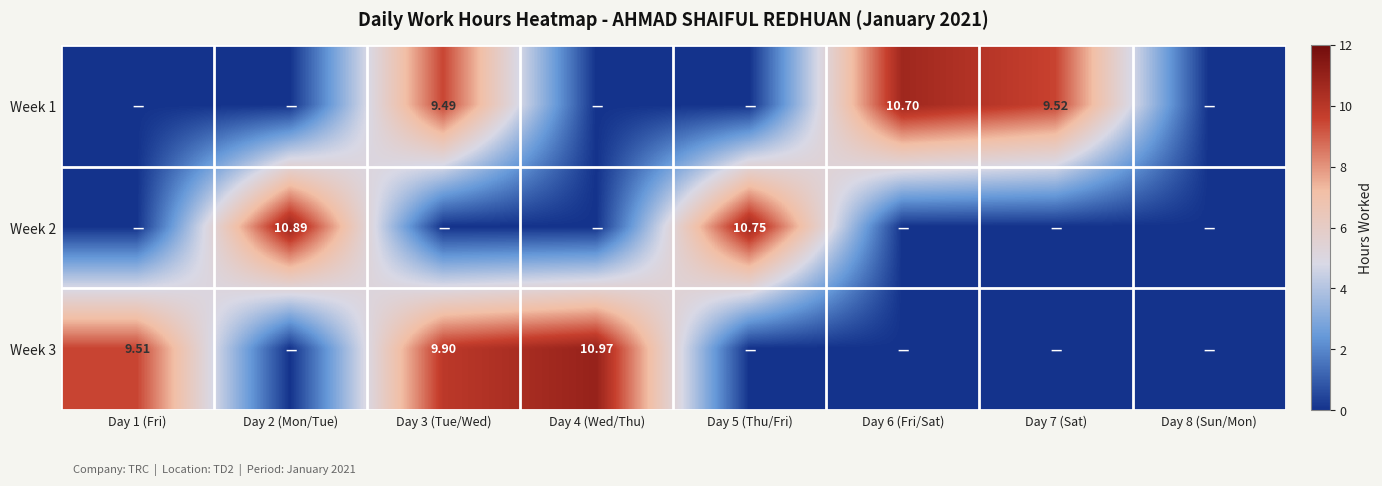

Is the value of Week 3 at Day 5 (Thu/Fri) greater than the value of Week 2 at Day 7 (Sat)?

No